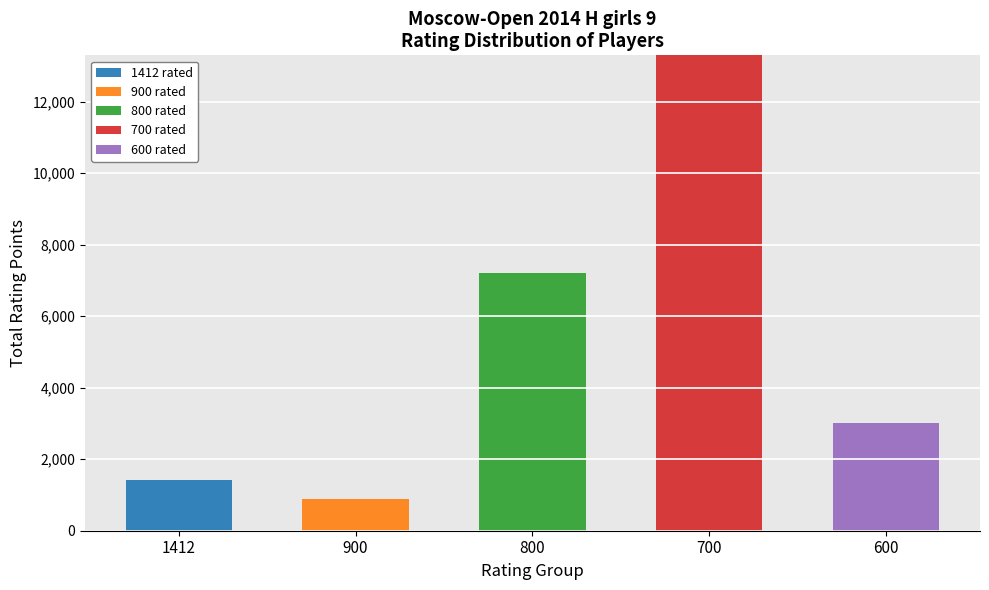

Does the chart contain stacked bars?

Yes